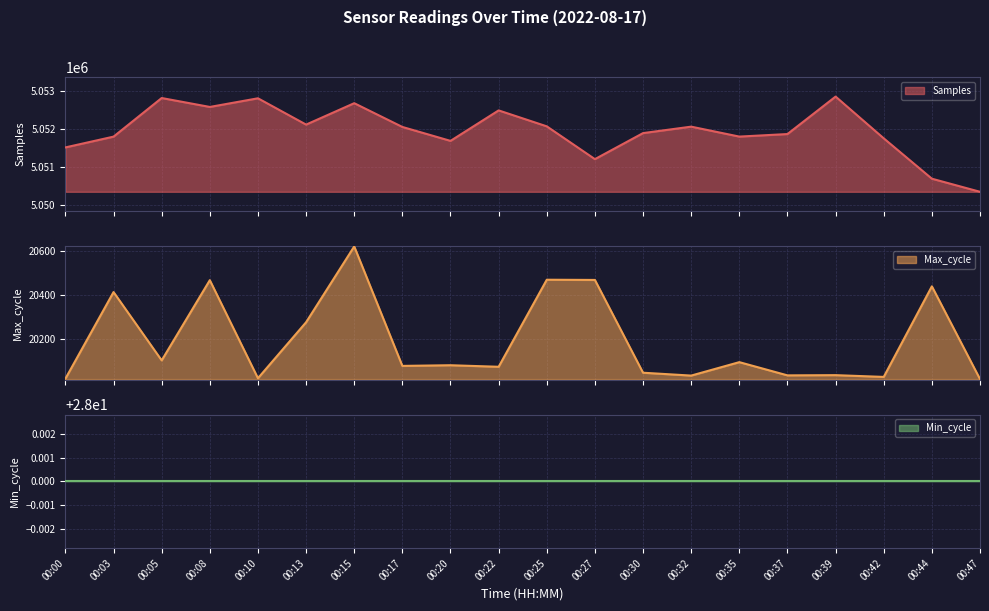

What is the highest value of the Samples series?

5052854